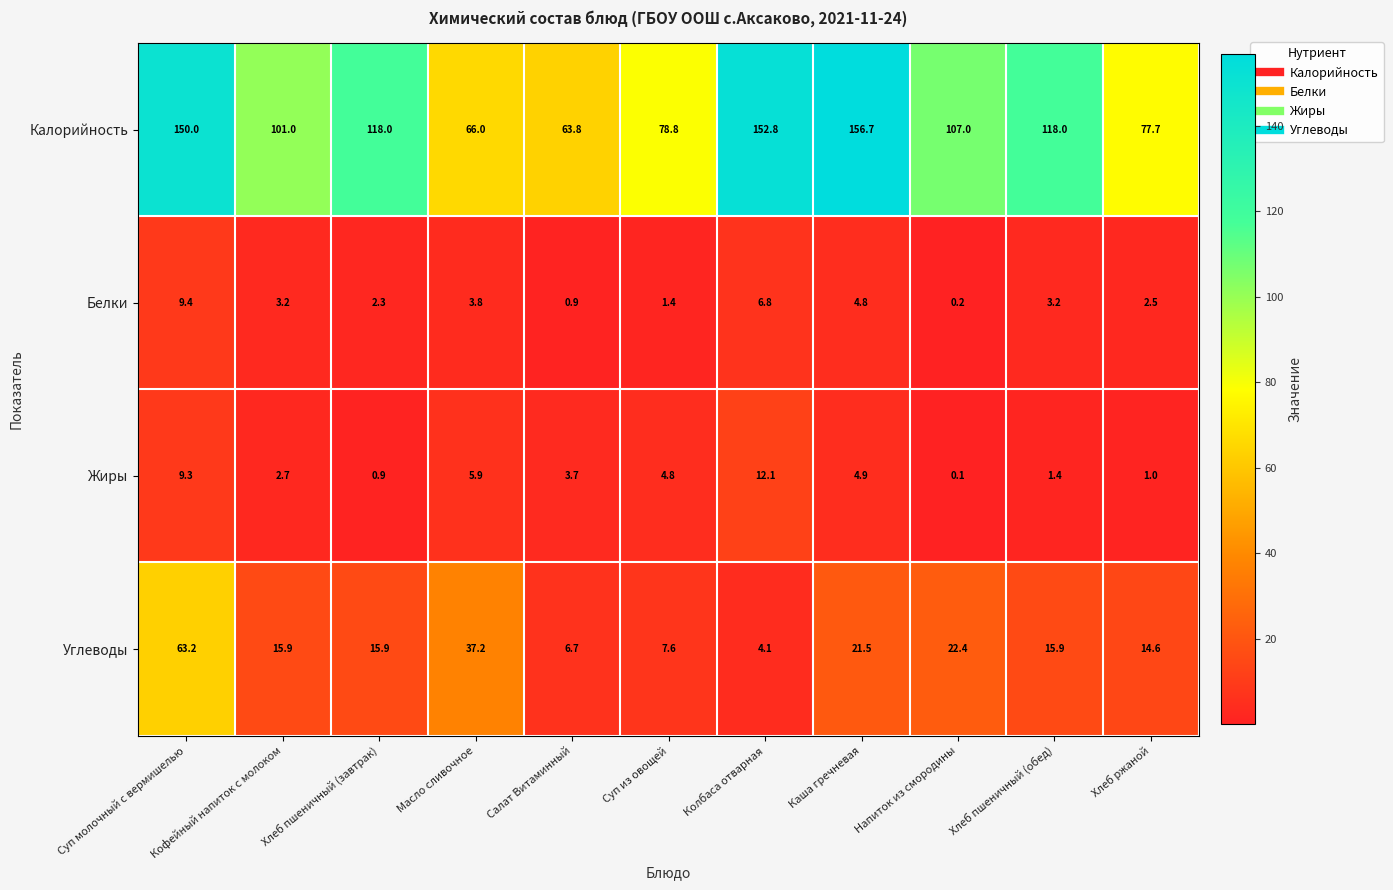

Which series has the largest total across all categories?

Калорийность